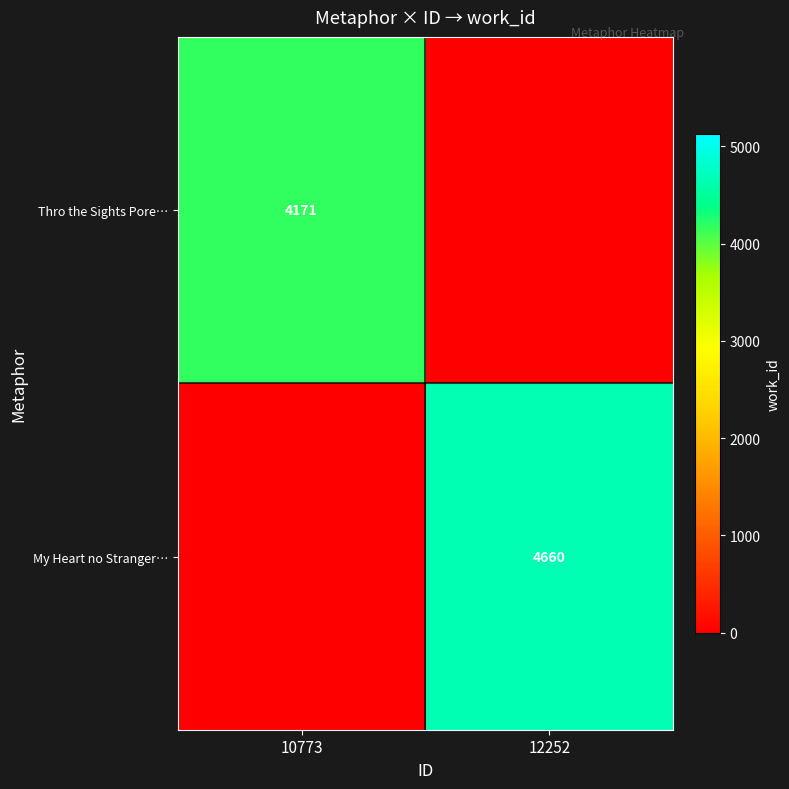

Is the value of Thro the Sights Pore… at 10773 greater than the value of My Heart no Stranger… at 12252?

No